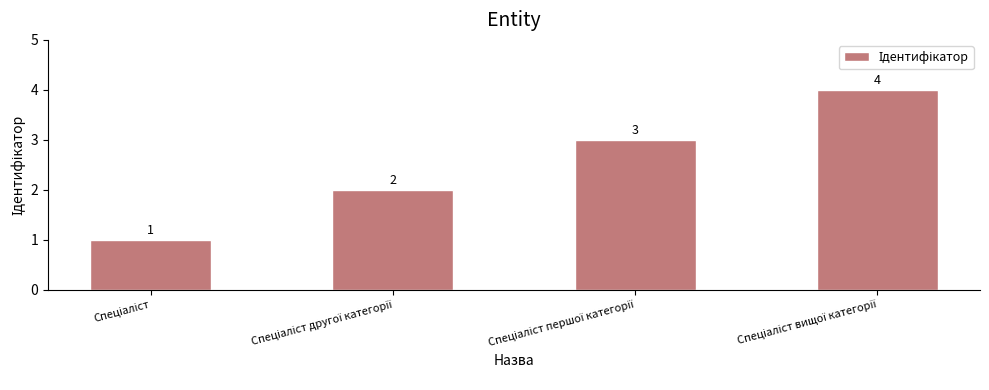

Count the values in the range 2 to 4.

3